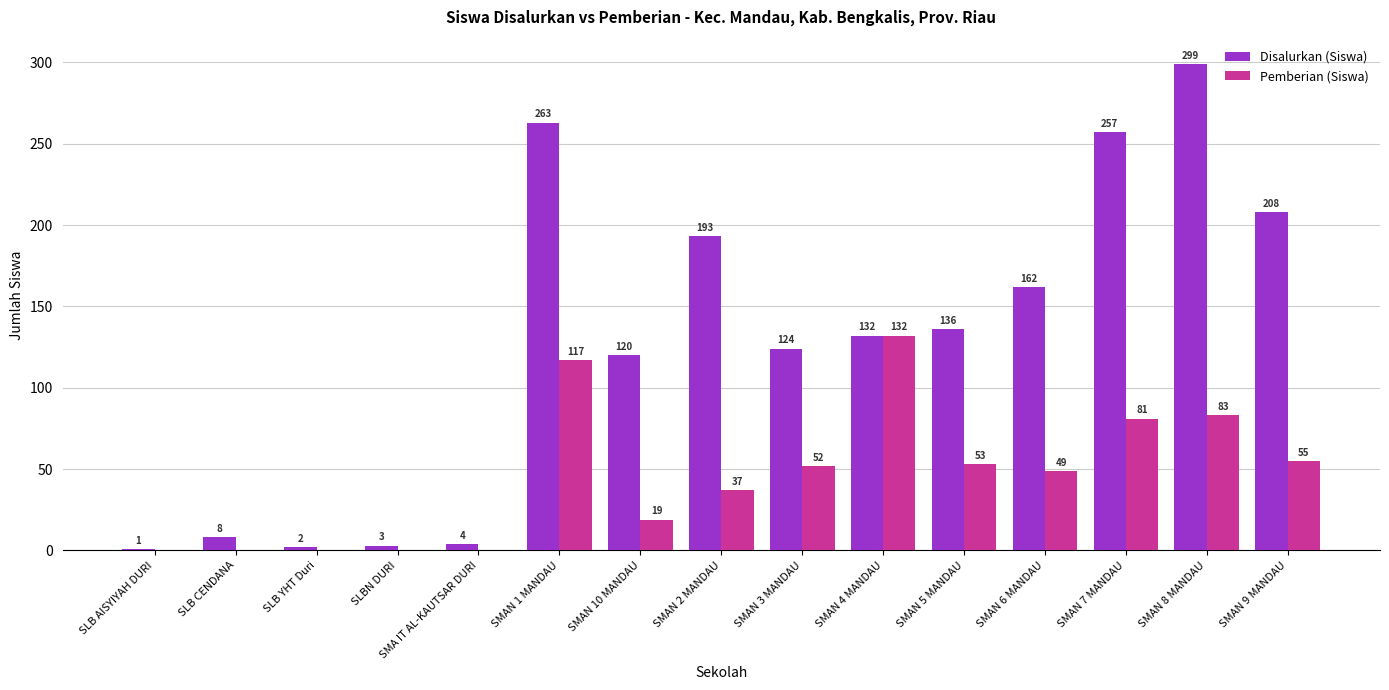

Where is Disalurkan (Siswa) nearest to the value 150?

SMAN 6 MANDAU